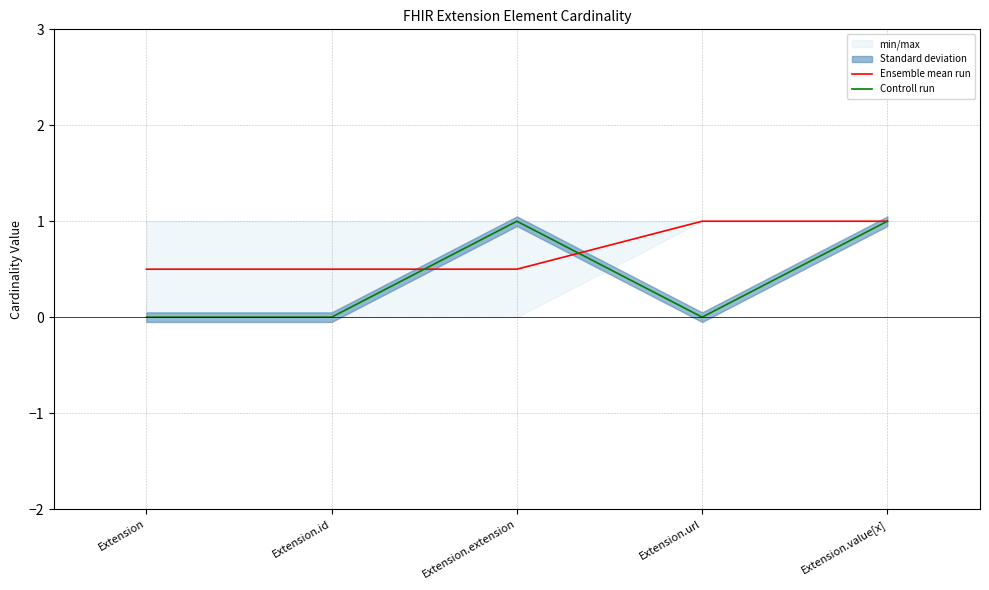

Is the value of Controll run at Extension.id greater than the value of Ensemble mean run at Extension.extension?

No